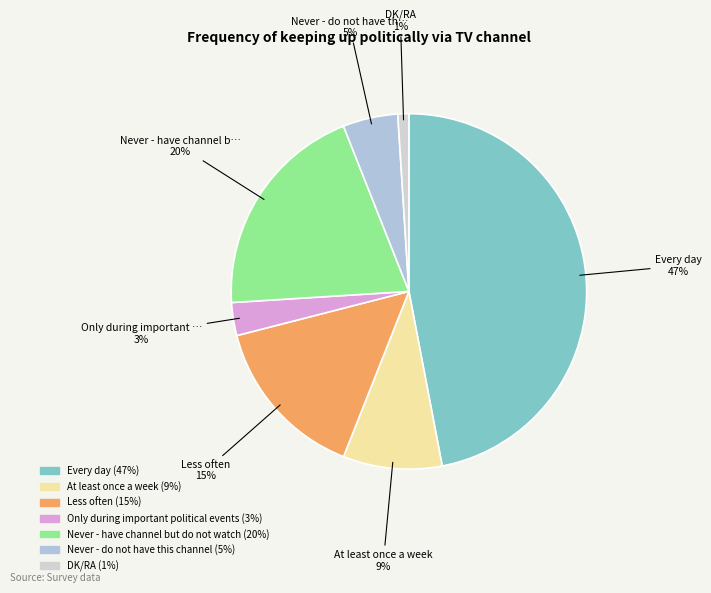

To the nearest percent, what portion does Less often represent?

15%